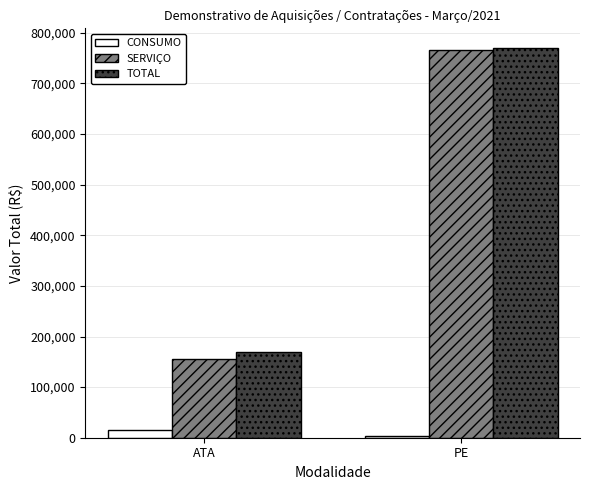

How many bars are there in each group?

3